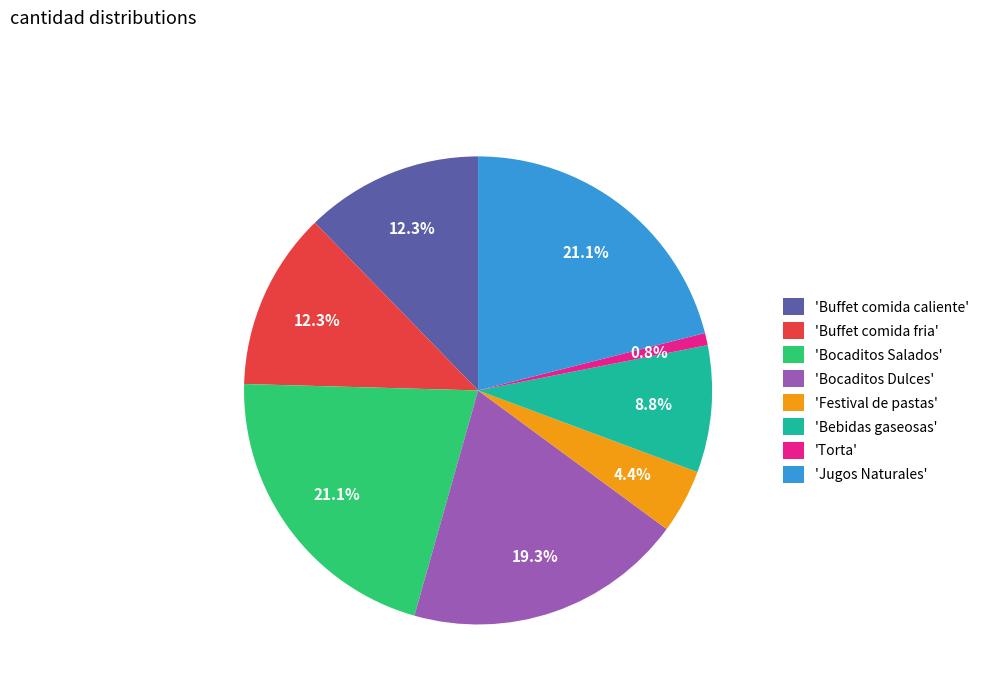

What portion of the pie excludes 'Jugos Naturales'?

78.9%